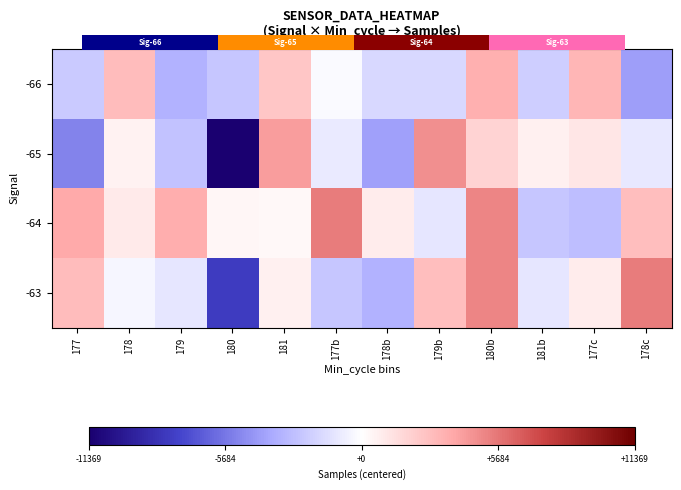

Which label corresponds to the smallest value in the chart?

180